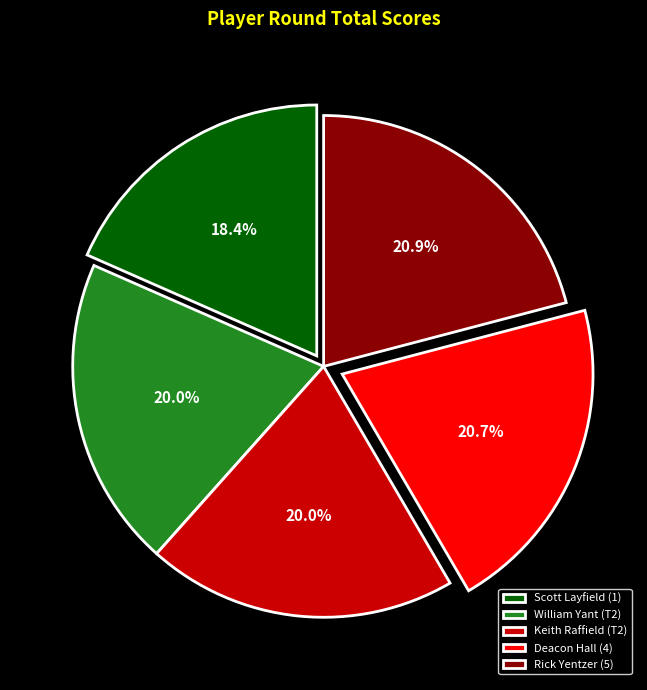

To the nearest percent, what is the combined percentage of Rick Yentzer (5) and Keith Raffield (T2)?

41%